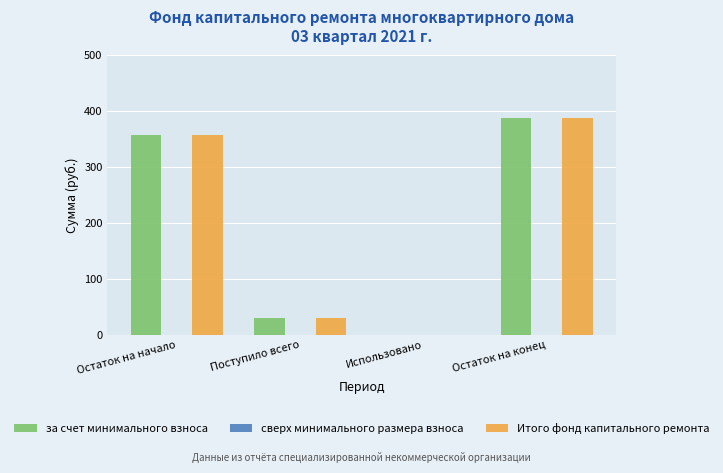

Does the chart contain stacked bars?

No